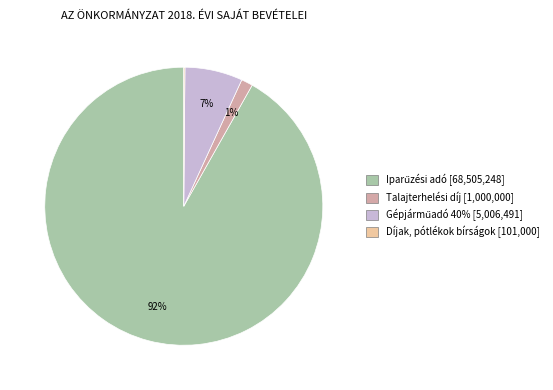

To the nearest percent, what is the difference between the largest and smallest slice percentages?

92%